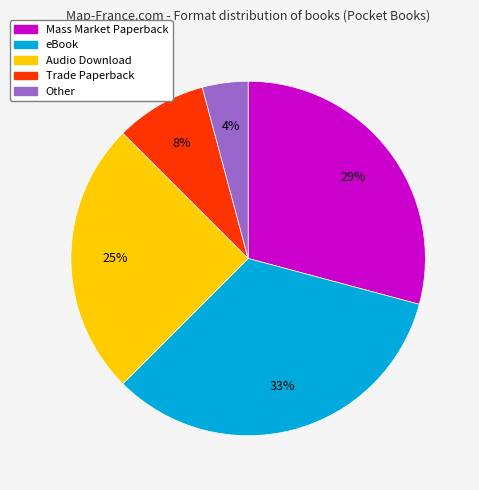

Approximately how many times larger is the value at Trade Paperback compared to Audio Download?

0.3